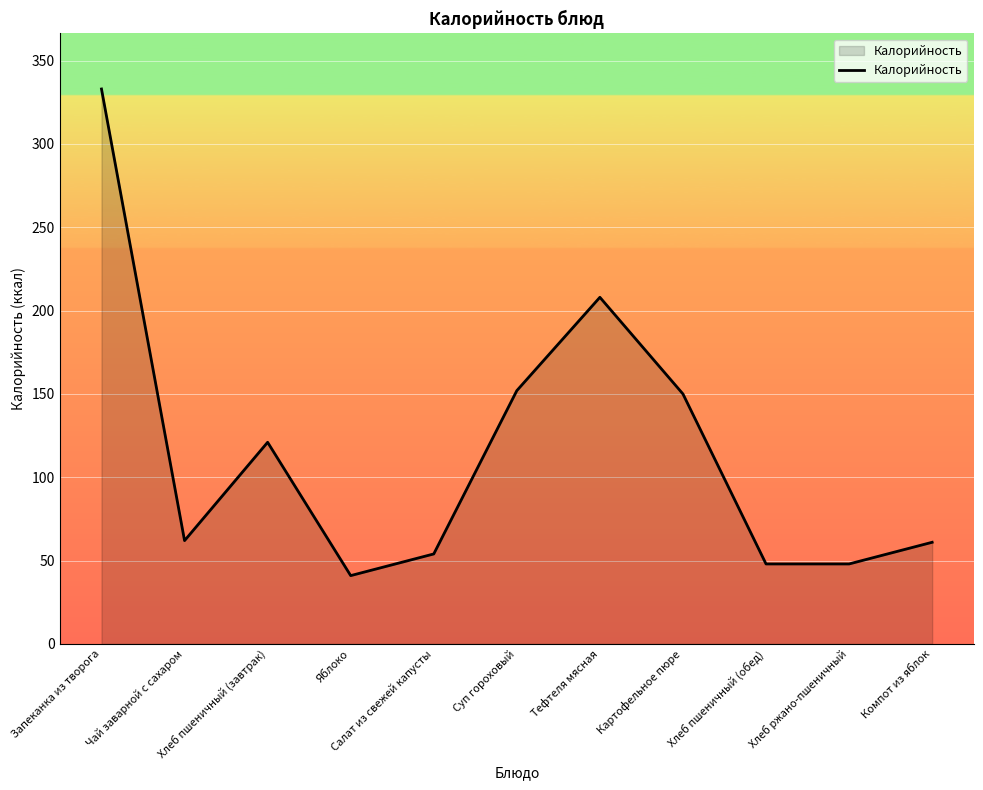

True or false: there are more than 0 points higher than both neighbors.

True